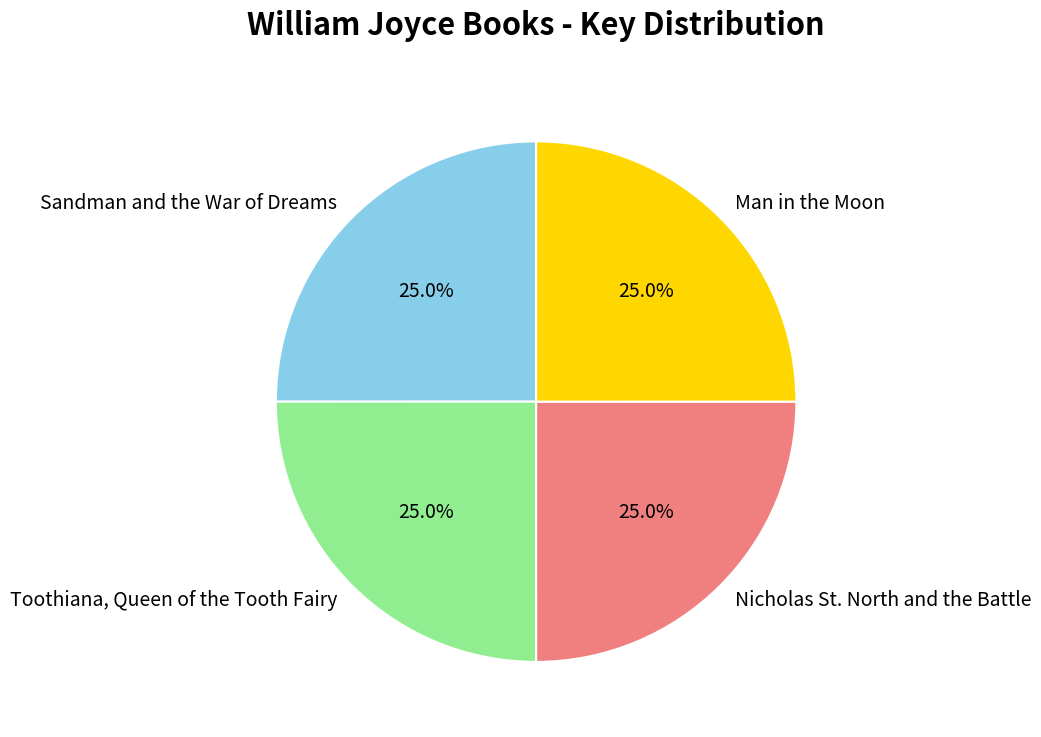

What is the ratio of the value at Toothiana, Queen of the Tooth Fairy to the value at Man in the Moon?

1.0